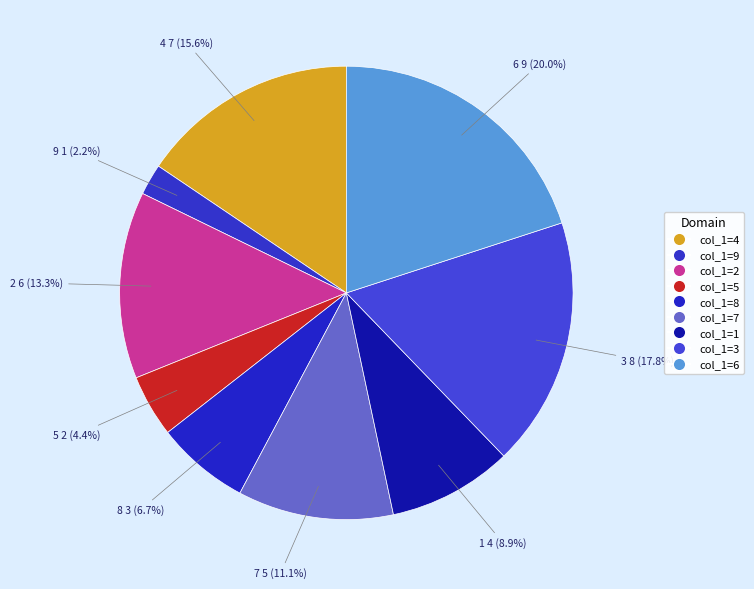

Which category has the biggest portion of the pie?

6